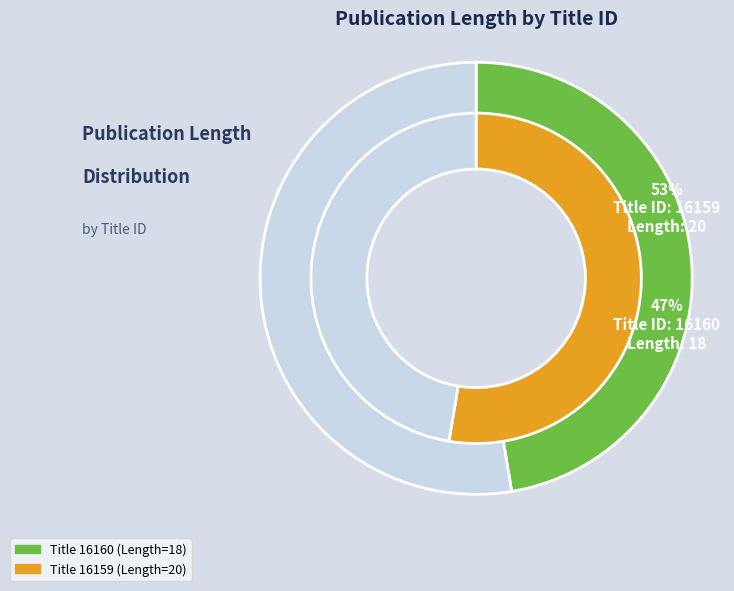

Is it true that 16160 is 47% of the pie?

True